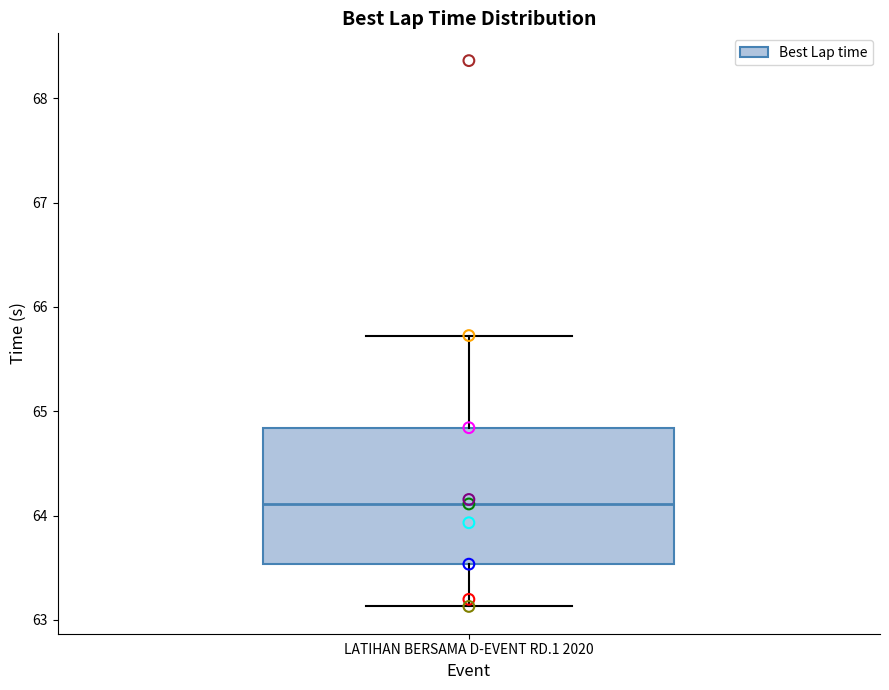

Read this box plot against the y-axis: the position of the median line, the range covered by the box, and the ends of both whiskers. The values are not printed on the chart, so give them approximately, as read against the axis.

median 64.1, box 63.5 to 64.8, whiskers 63.1 to 65.7